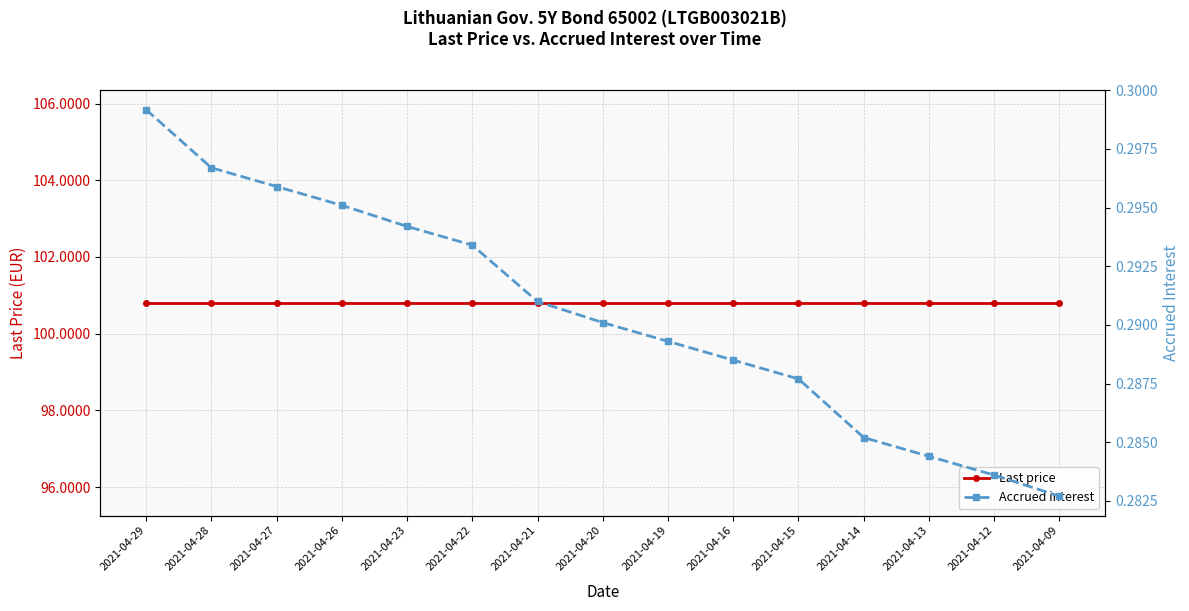

What is the sum of all Accrued interest values?

4.4